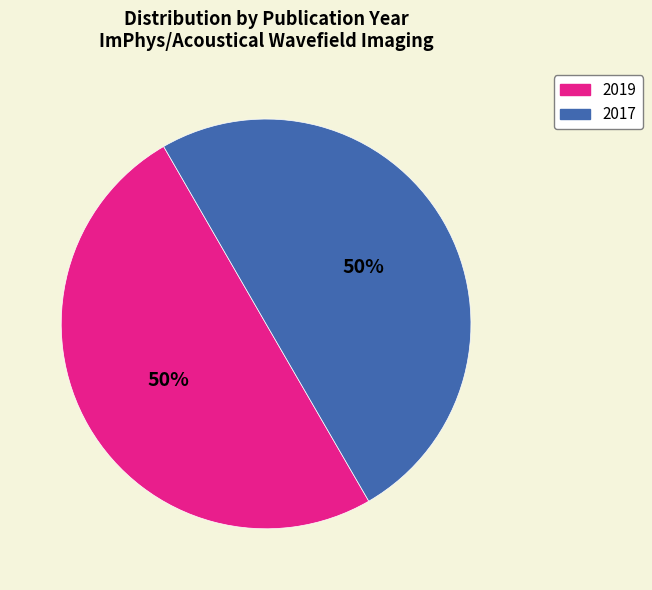

Approximately how many times larger is the value at 2017 compared to 2019?

1.0